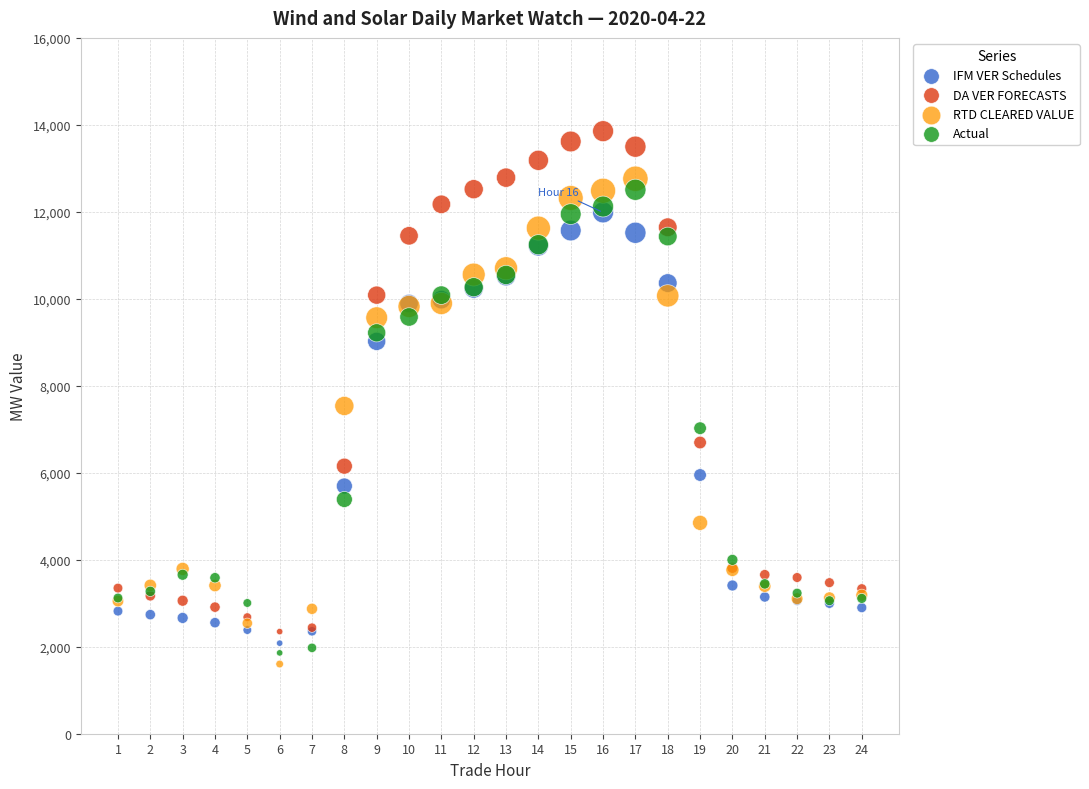

Across all series, what Y value is closest to 7728?

7536.9